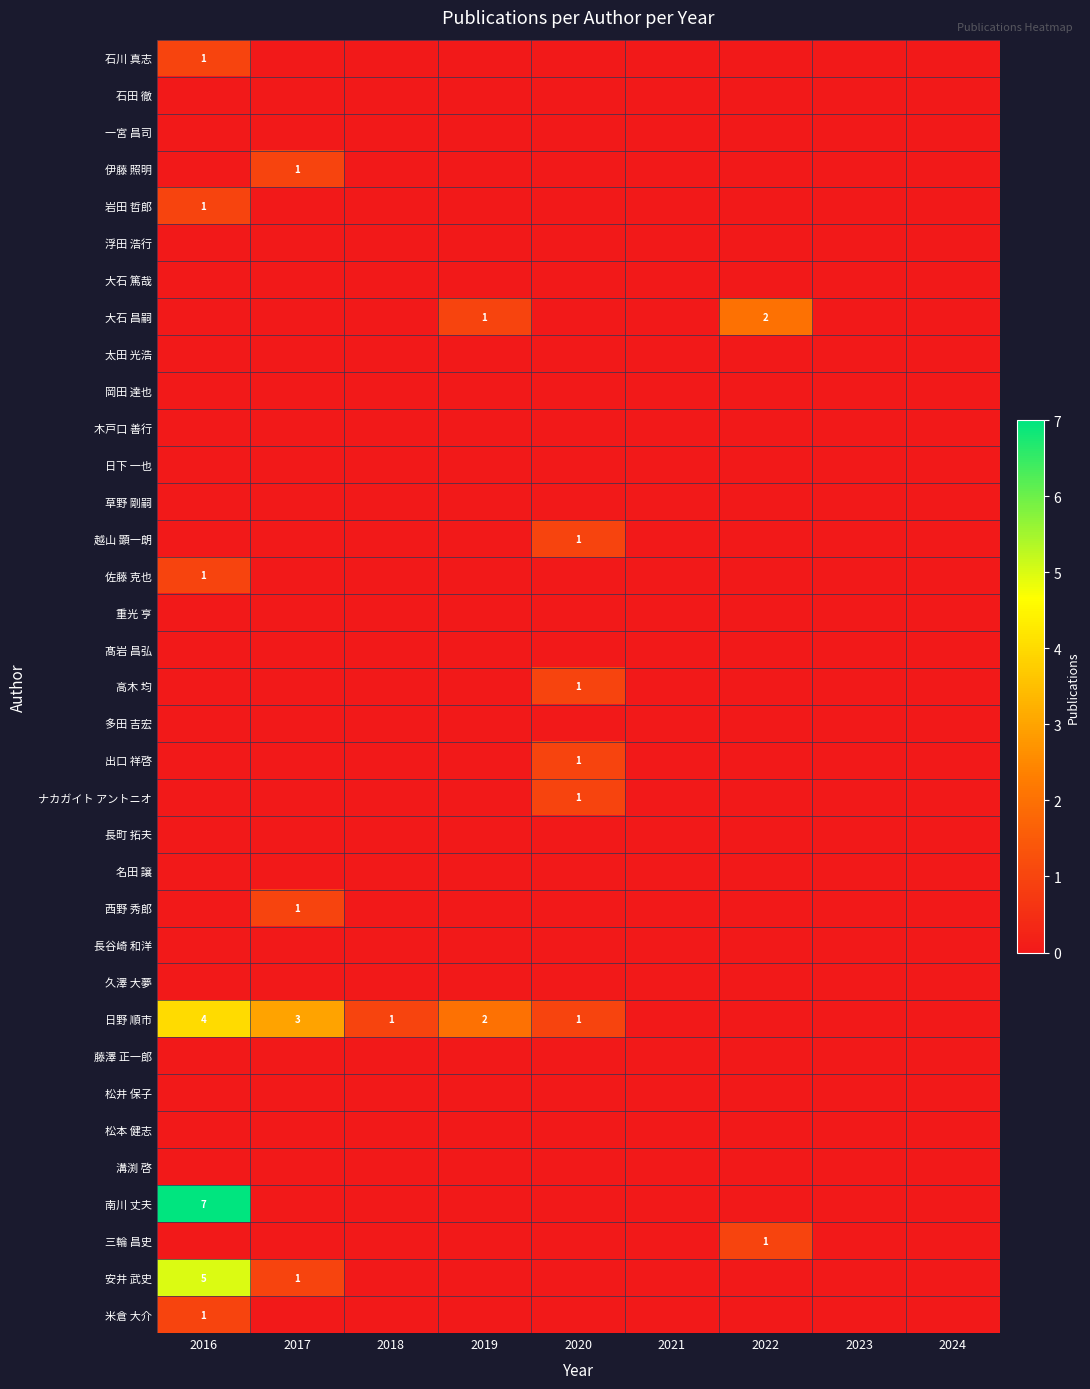

At how many categories does at least one series exceed 2?

2